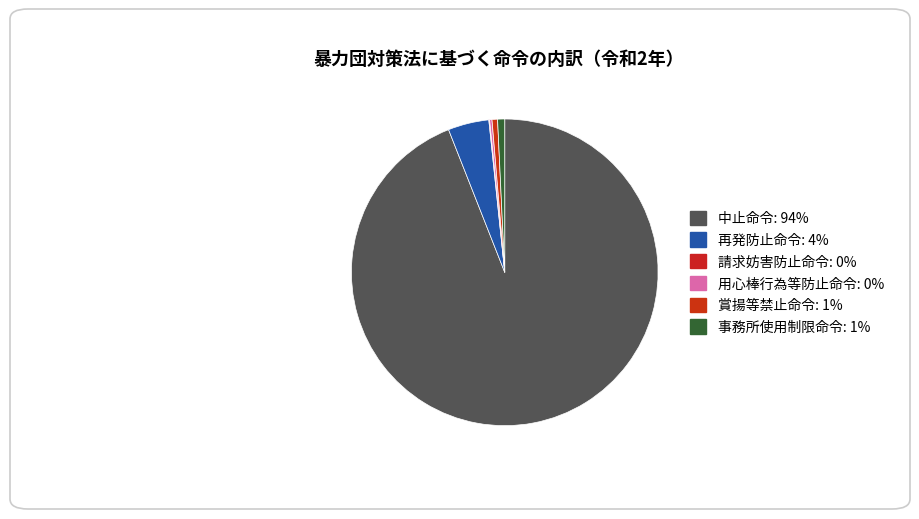

Count the number of slices in the pie.

6